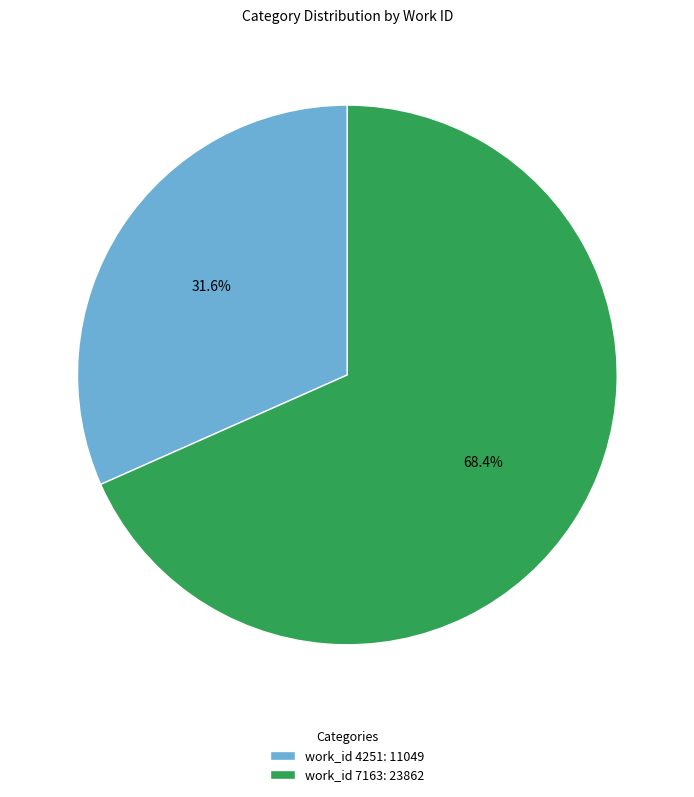

Which has a higher value, work_id 7163: 23862 or work_id 4251: 11049?

work_id 7163: 23862